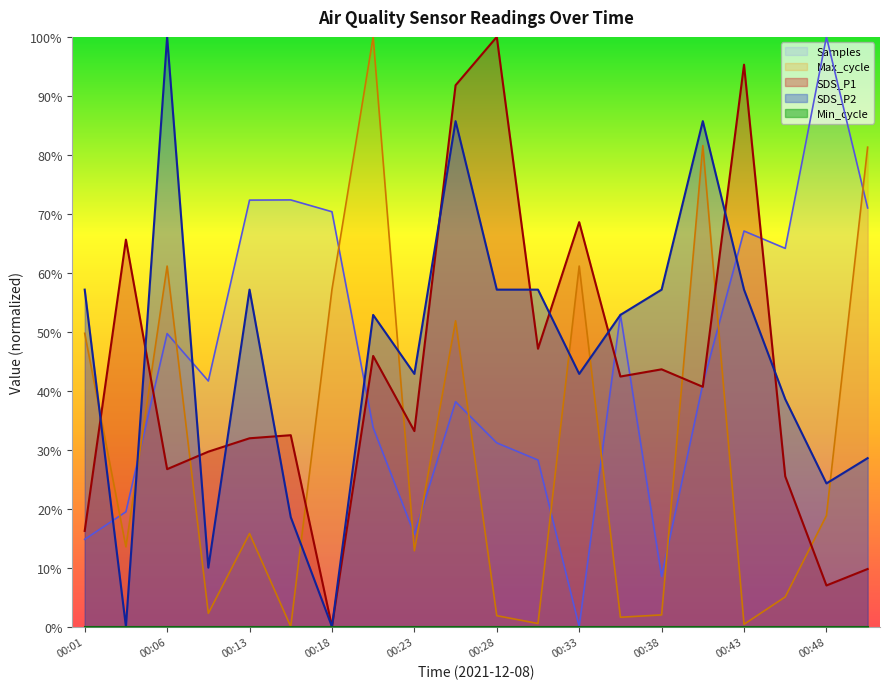

At how many categories does at least one series exceed 45?

18